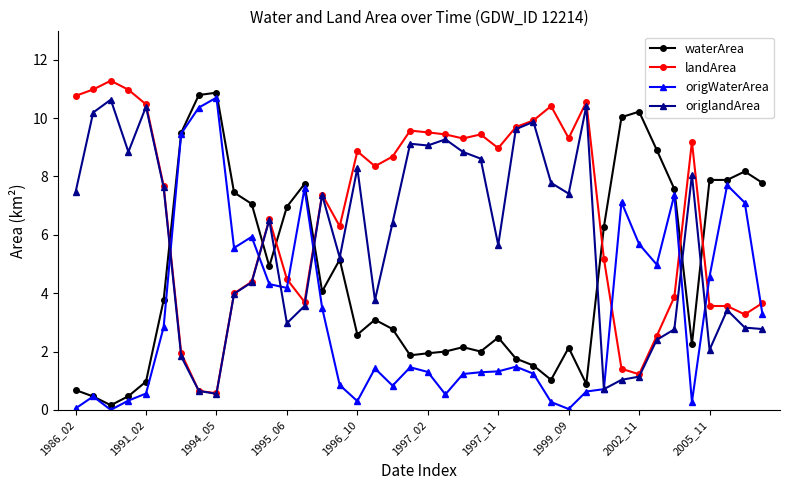

What is the highest value of the origWaterArea series?

10.7